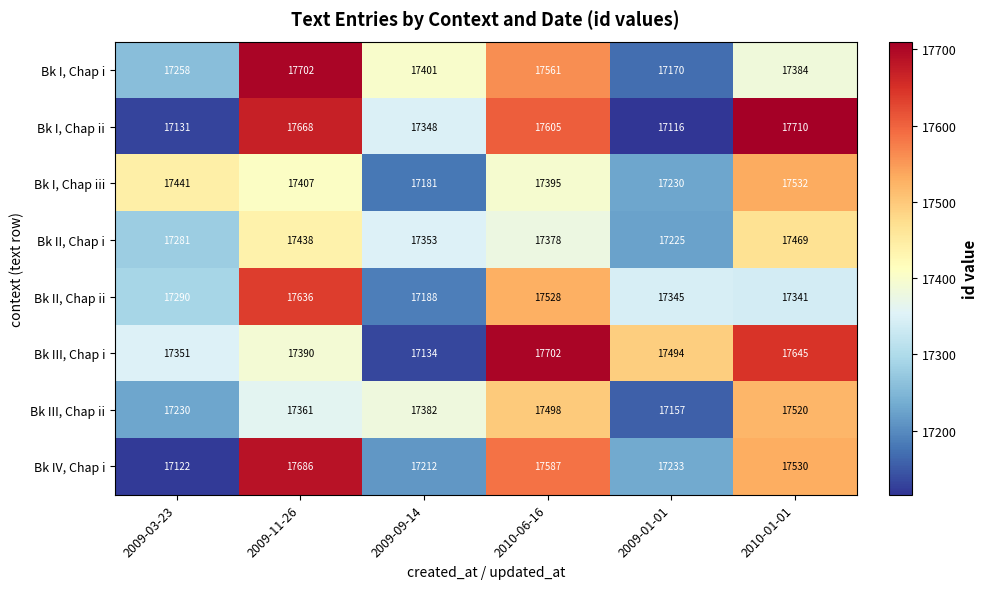

What is the smallest value displayed?

17116